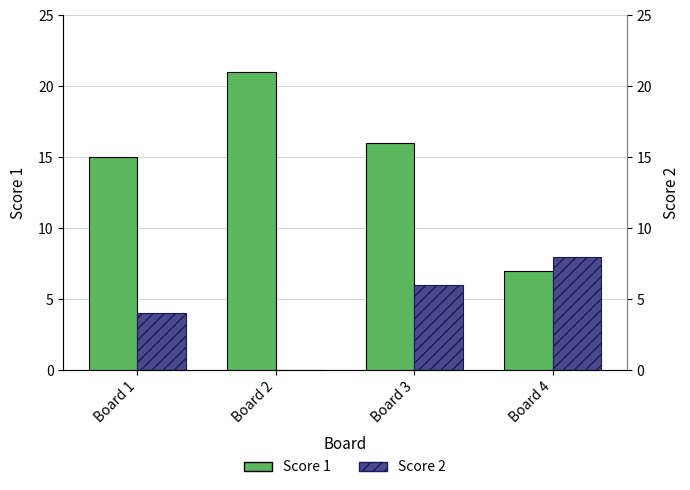

How many bars are there in total?

8